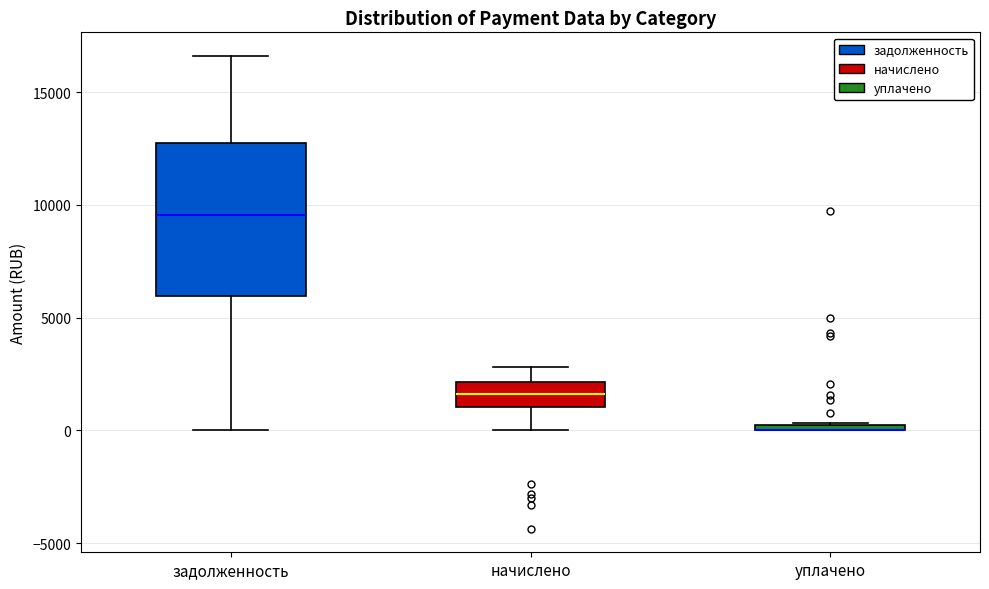

Where is the lower edge of the box for уплачено on the y-axis? The values are not printed on the chart, so give them approximately, as read against the axis.

0